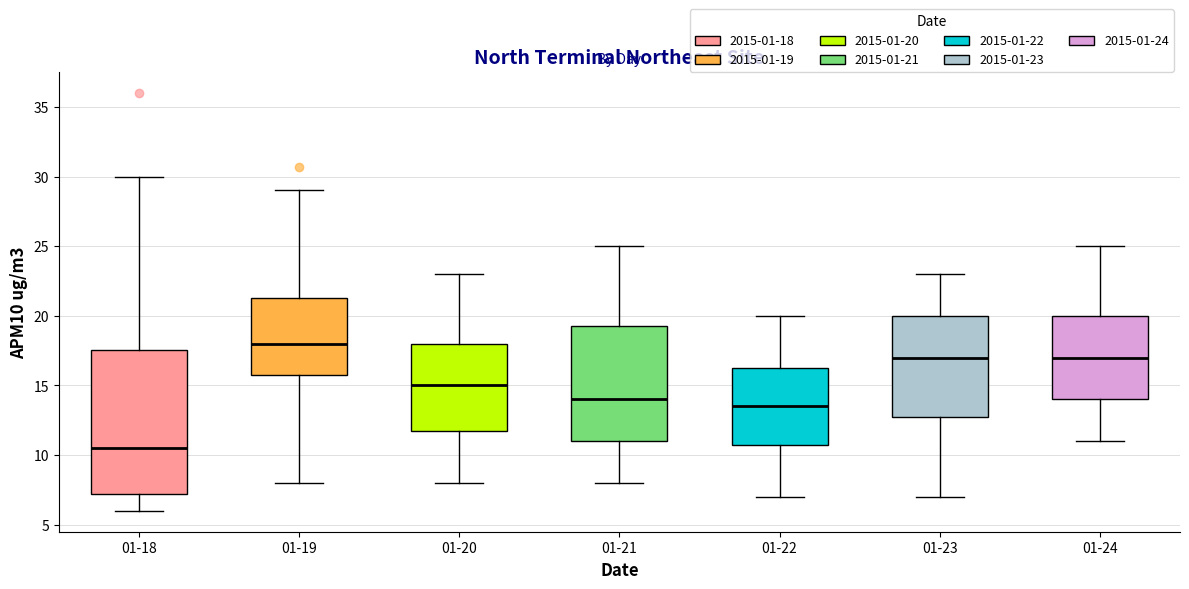

Where does the lower whisker of the box for 01-18 end on the y-axis? The values are not printed on the chart, so give them approximately, as read against the axis.

6.0